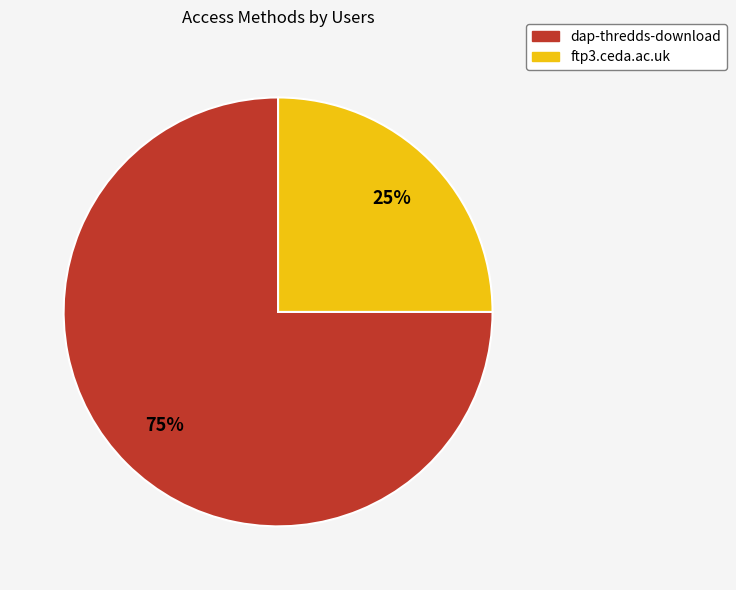

Is it true that ftp3.ceda.ac.uk is 25% of the pie?

True